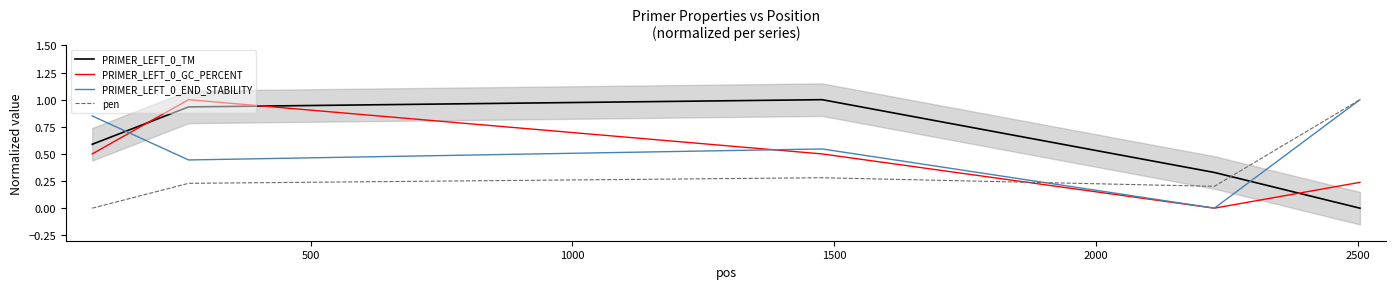

How many interior local valleys does the PRIMER_LEFT_0_END_STABILITY series have?

2